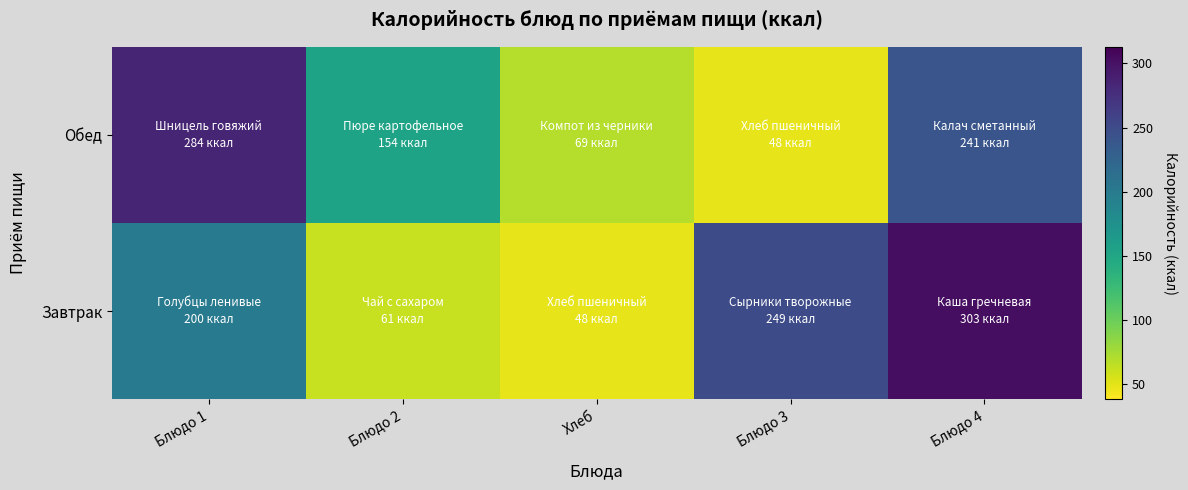

Reading right to left, list all the values displayed in this chart.

Завтрак: Блюдо 4=303	Блюдо 3=249	Хлеб=48	Блюдо 2=61	Блюдо 1=200
Обед: Блюдо 4=241	Блюдо 3=48	Хлеб=69	Блюдо 2=154	Блюдо 1=284